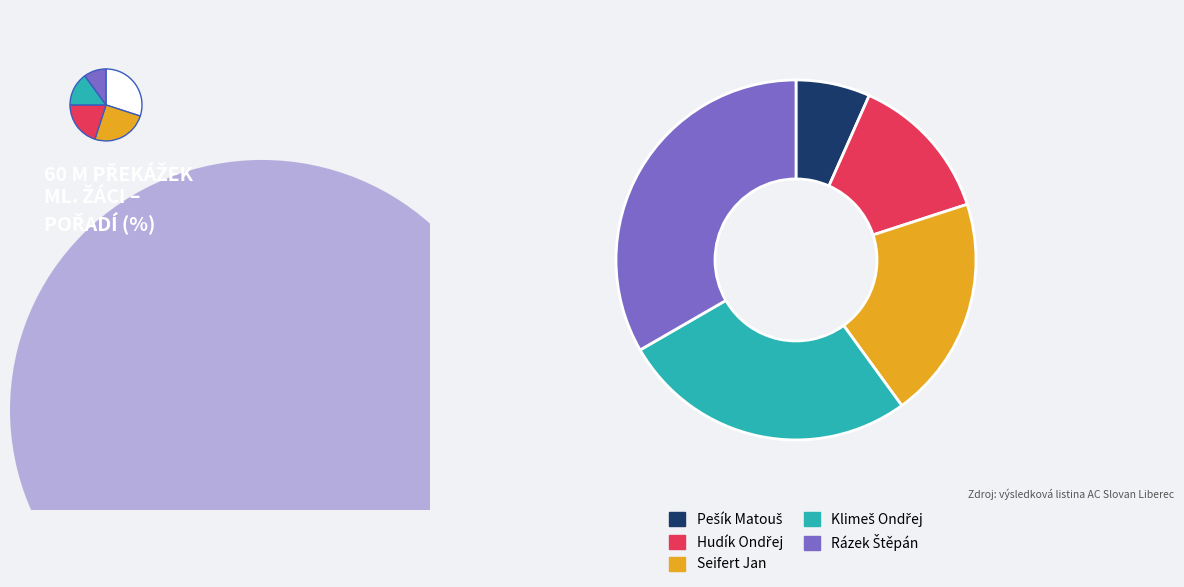

What percentage is the Rázek Štěpán slice, to the nearest percent?

33%